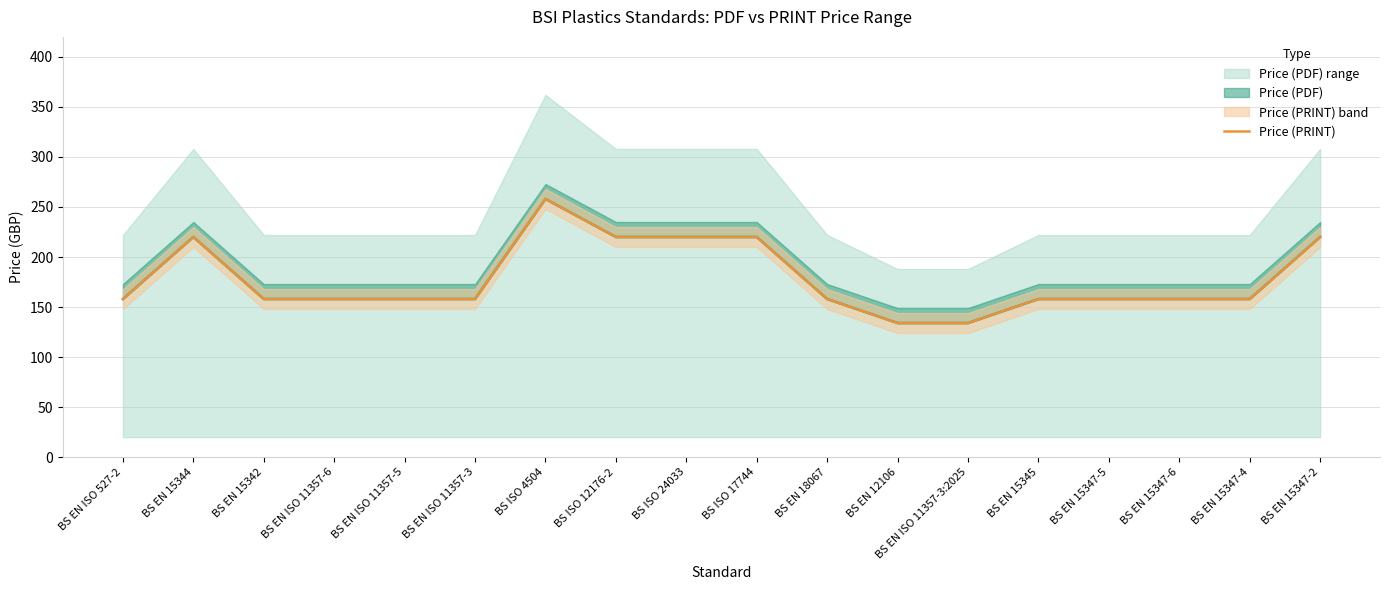

Read the value at BS EN 15347-6.

158